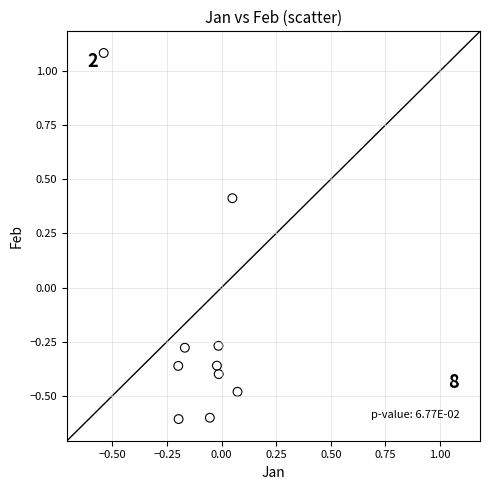

What is the range of Y values (max minus min)?

1.7